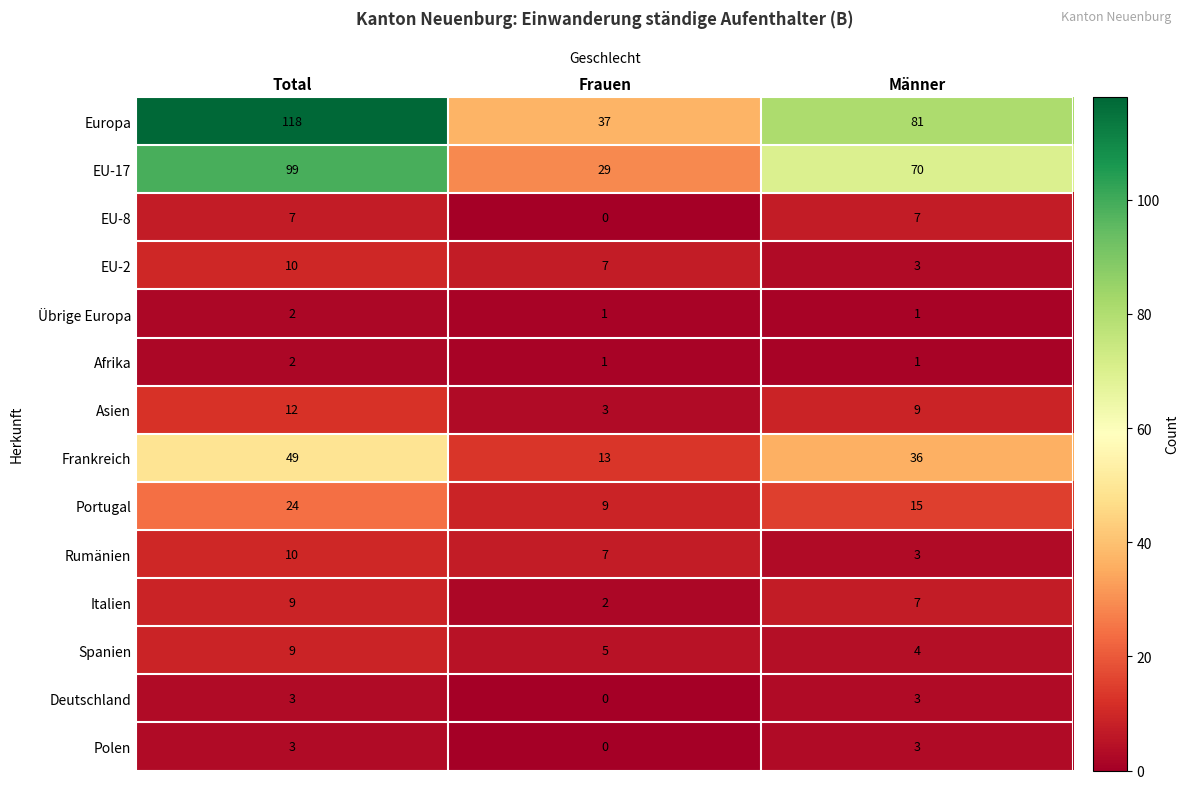

Which series changed the most between Total and Männer?

Europa